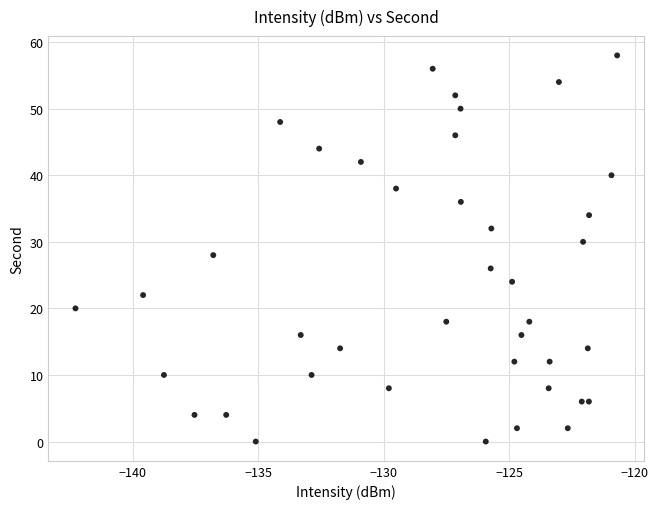

What is the range of Y values (max minus min)?

58